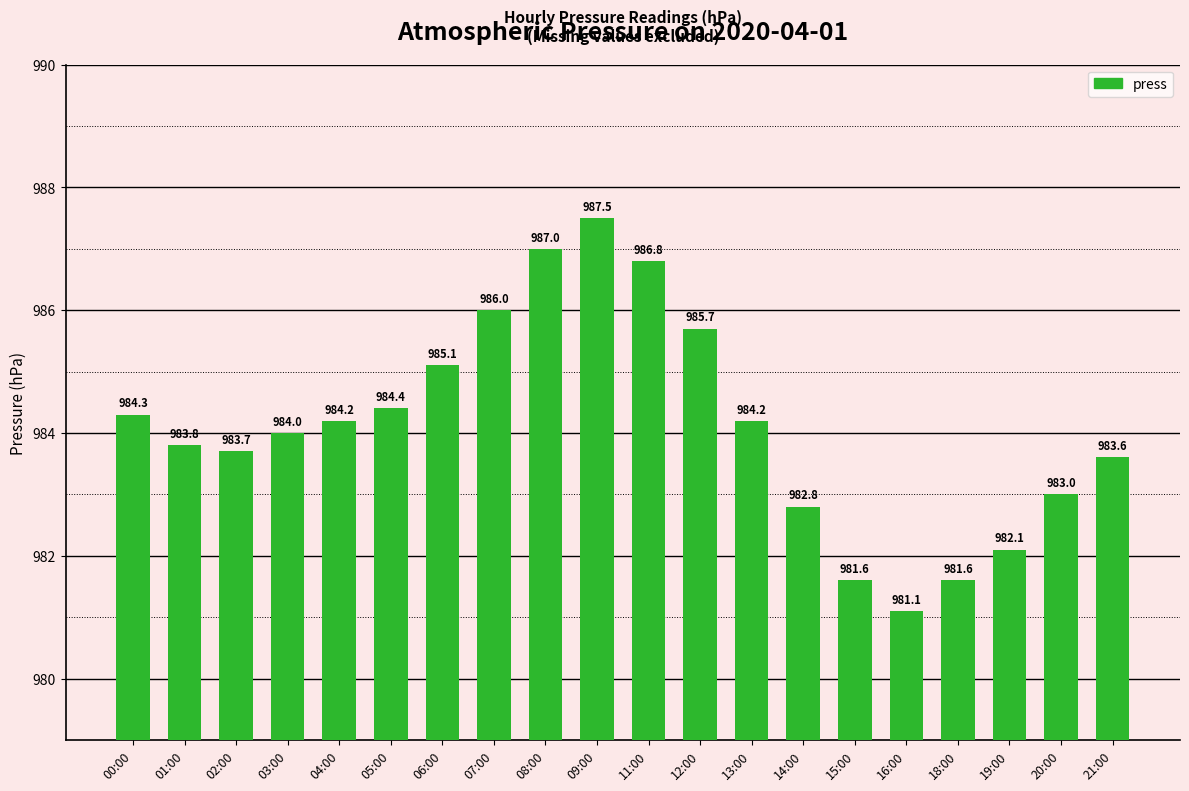

What is the change in value from 07:00 to 20:00?

-3.0